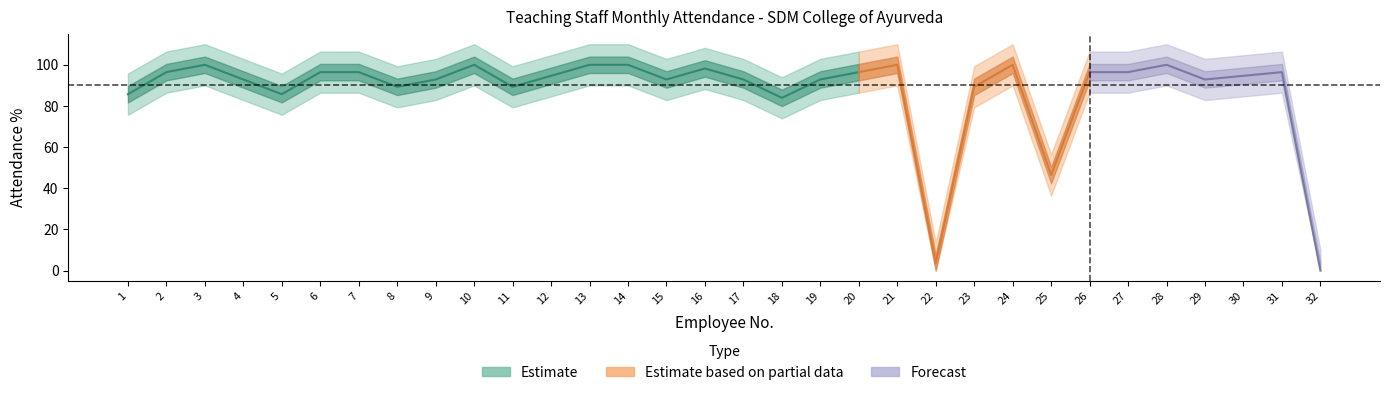

What is the difference between the values at 8 and 12?

5.3